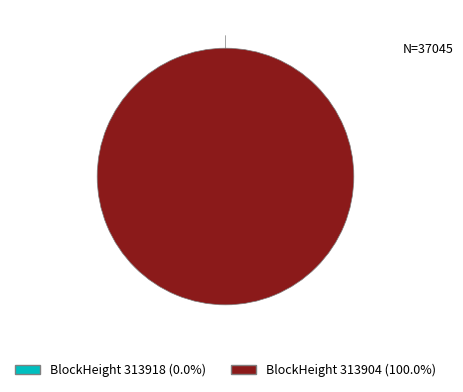

To the nearest percent, what portion does 313904 represent?

100%